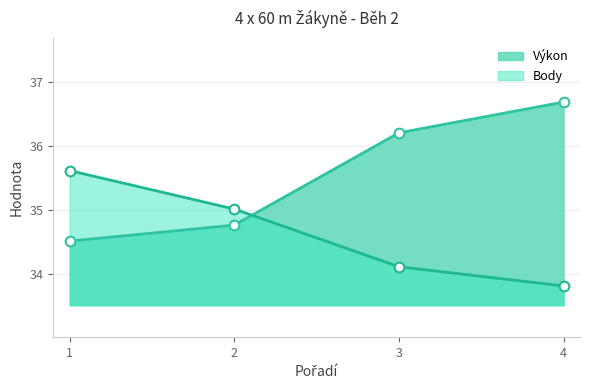

What is the sum of all Výkon values?

142.2